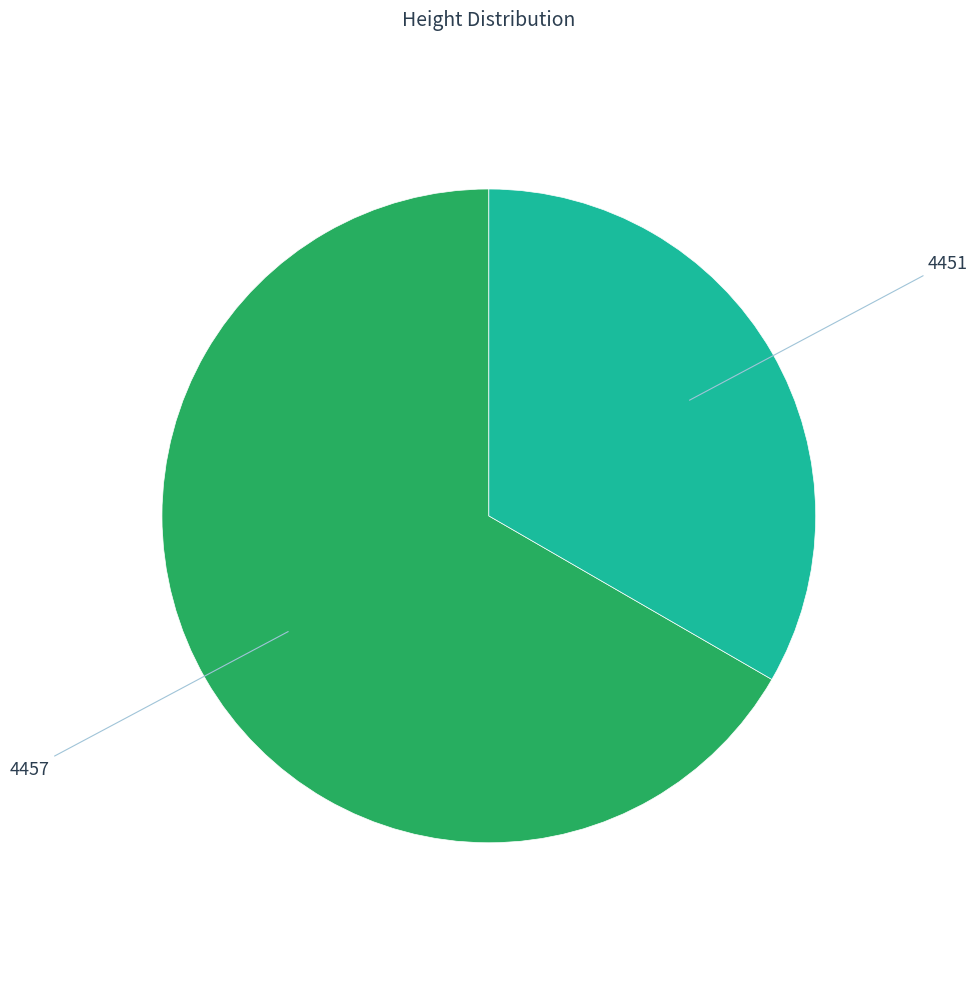

Does any single category account for the majority?

Yes